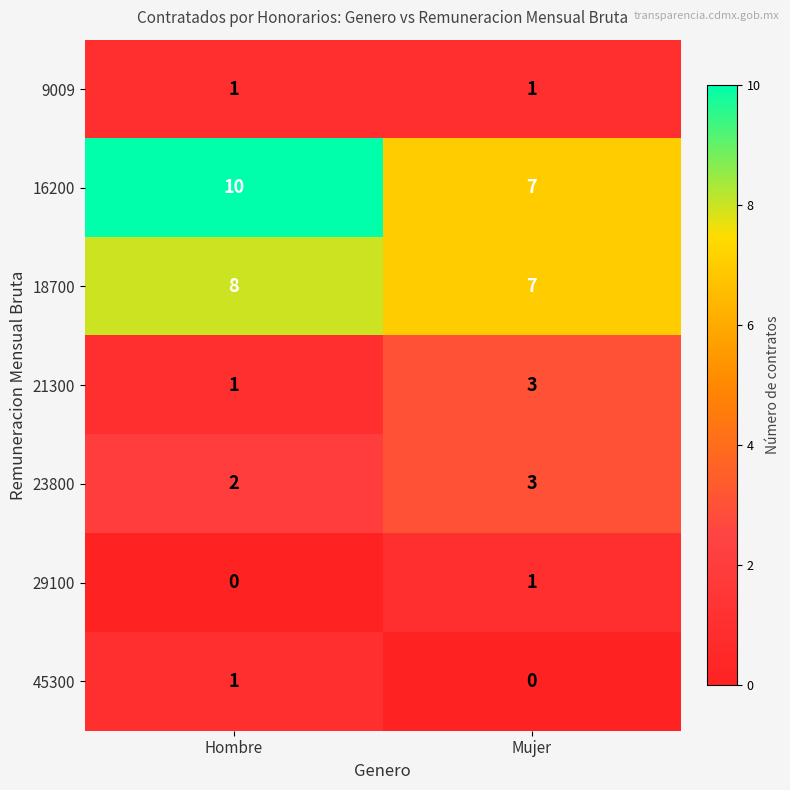

What is the sum of all 23800 values?

5